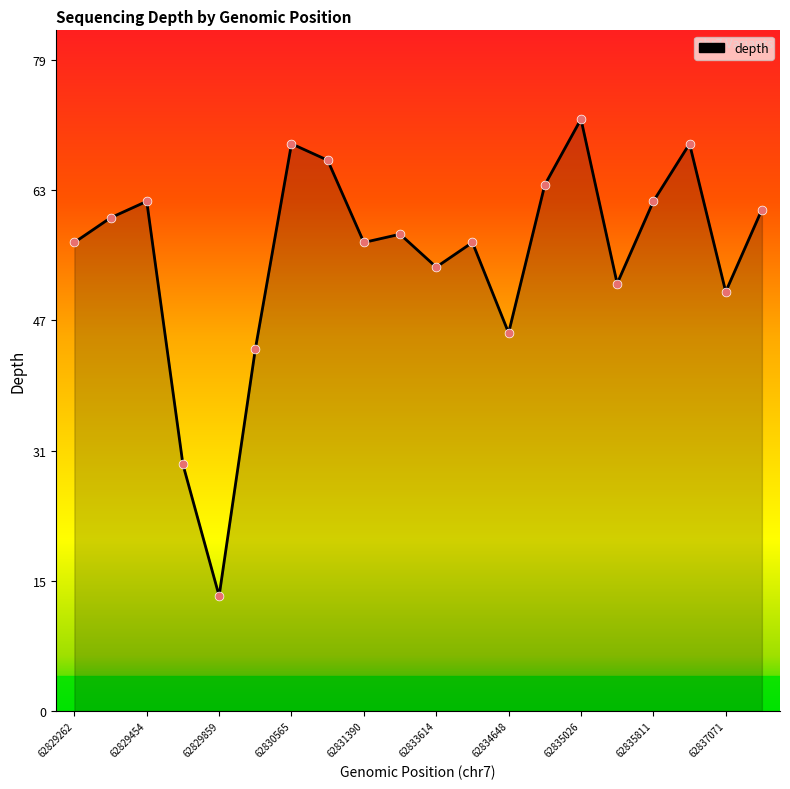

Approximately how many times larger is the value at 62835590 compared to 62831324?

0.8